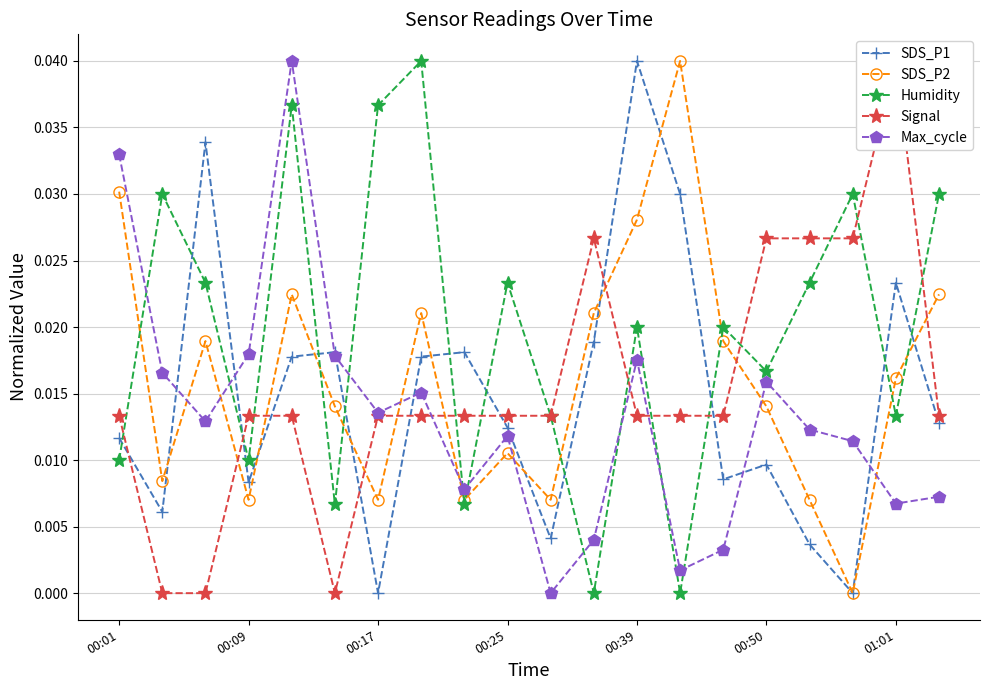

Which series ends up on top after the final intersection of Signal and Humidity?

Humidity